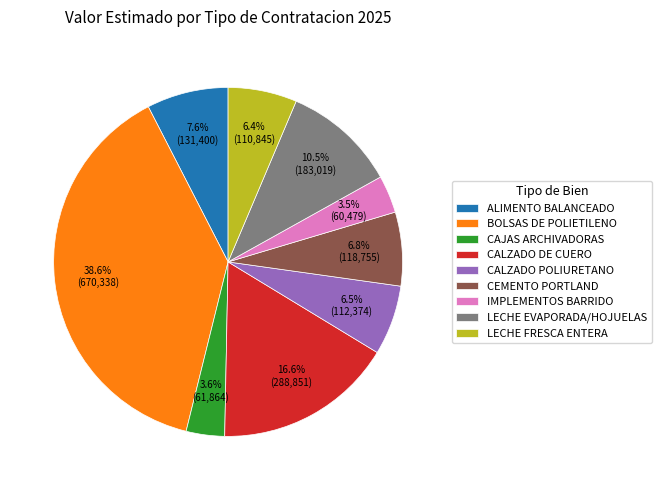

True or false: CALZADO POLIURETANO accounts for 18% of the total.

False